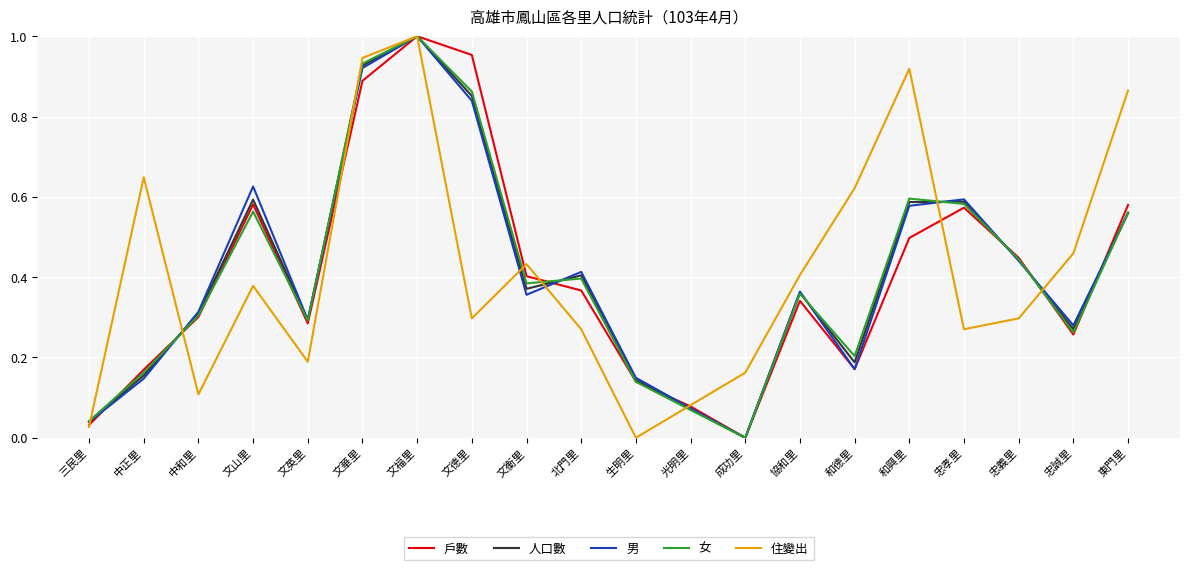

What position from the left is 忠誠里?

19